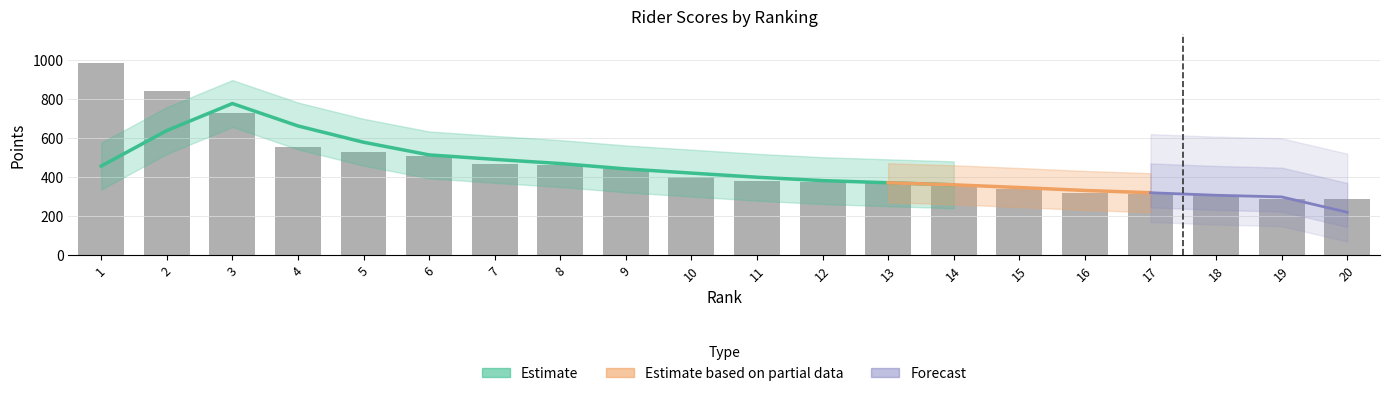

What is the difference between the highest and lowest values at 17?

292